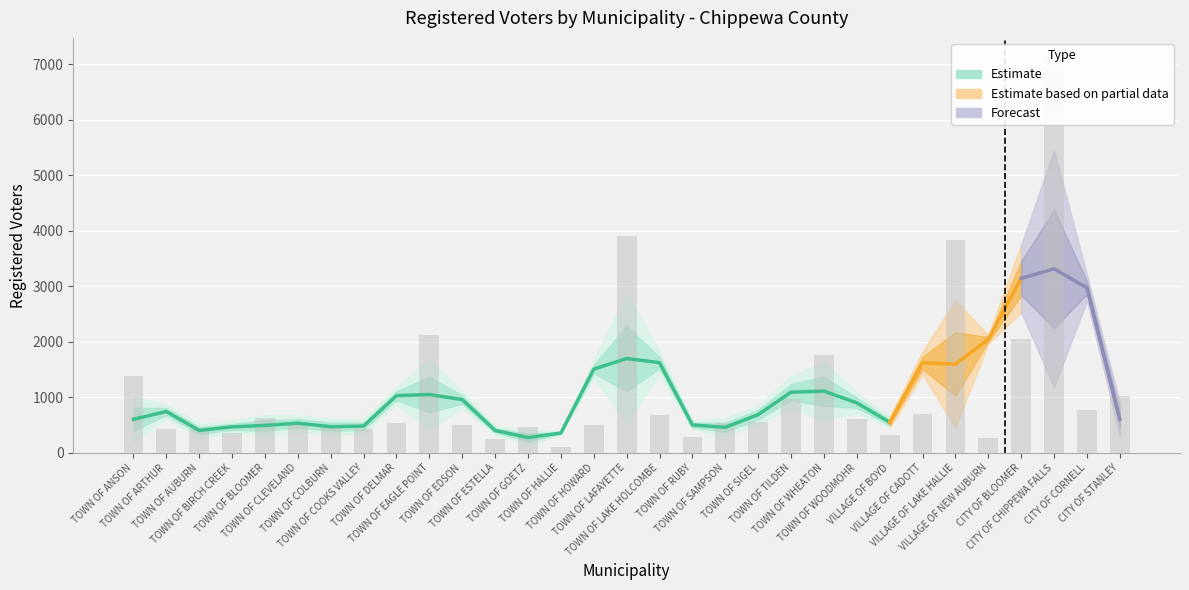

What is the sum of the values at TOWN OF CLEVELAND and TOWN OF TILDEN?

1462